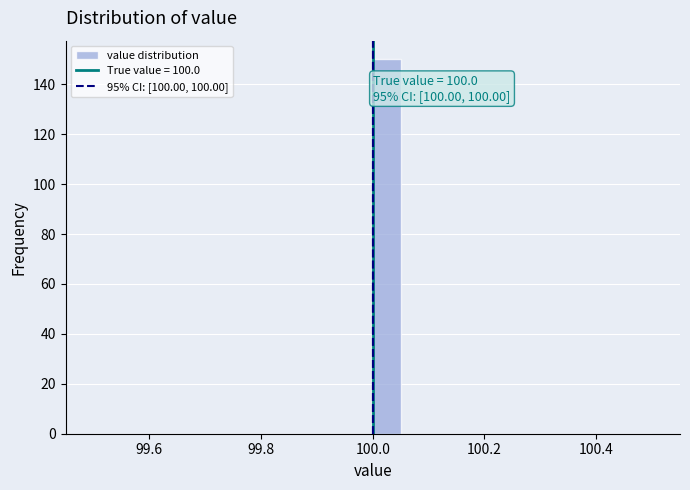

Read against the x-axis, roughly where is the centre of the tallest bar?

100.02